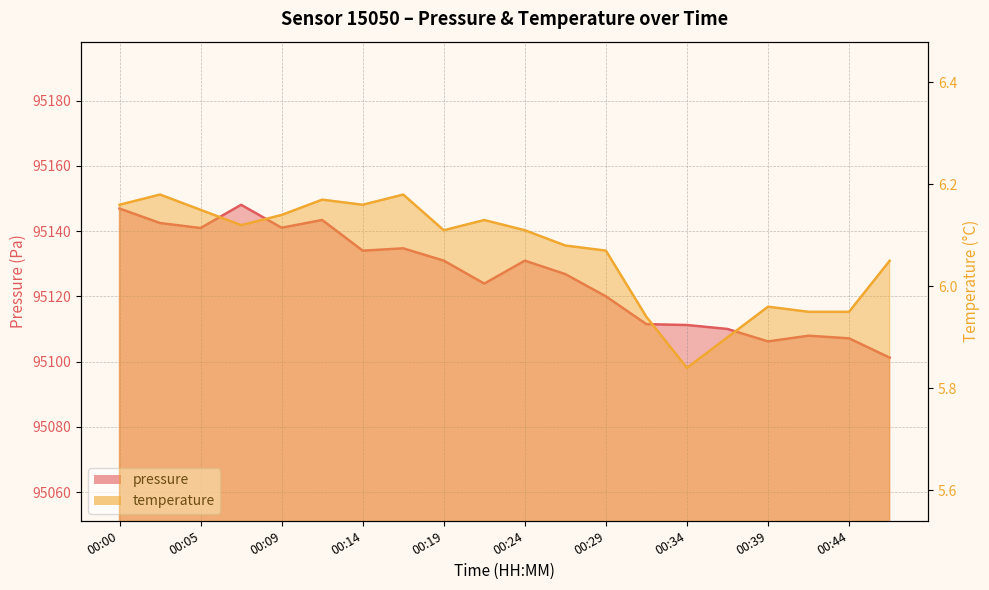

Reading right to left, extract all data points from this chart.

pressure: 95101.2	95107.1	95107.9	95106.2	95110.0	95111.2	95111.5	95120.0	95126.8	95130.9	95123.9	95130.9	95134.7	95134.0	95143.4	95141.0	95148.1	95140.9	95142.5	95146.9
temperature: 6.0	6.0	6.0	6.0	5.9	5.8	5.9	6.1	6.1	6.1	6.1	6.1	6.2	6.2	6.2	6.1	6.1	6.2	6.2	6.2